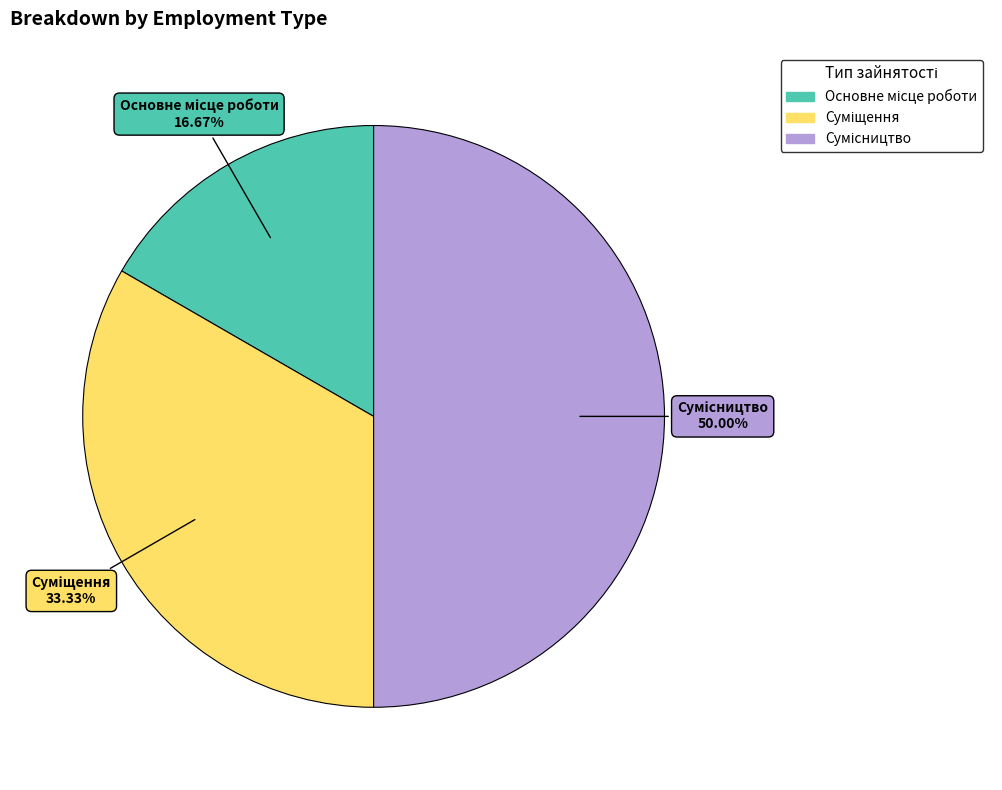

Does Суміщення account for over 50% of the chart?

No